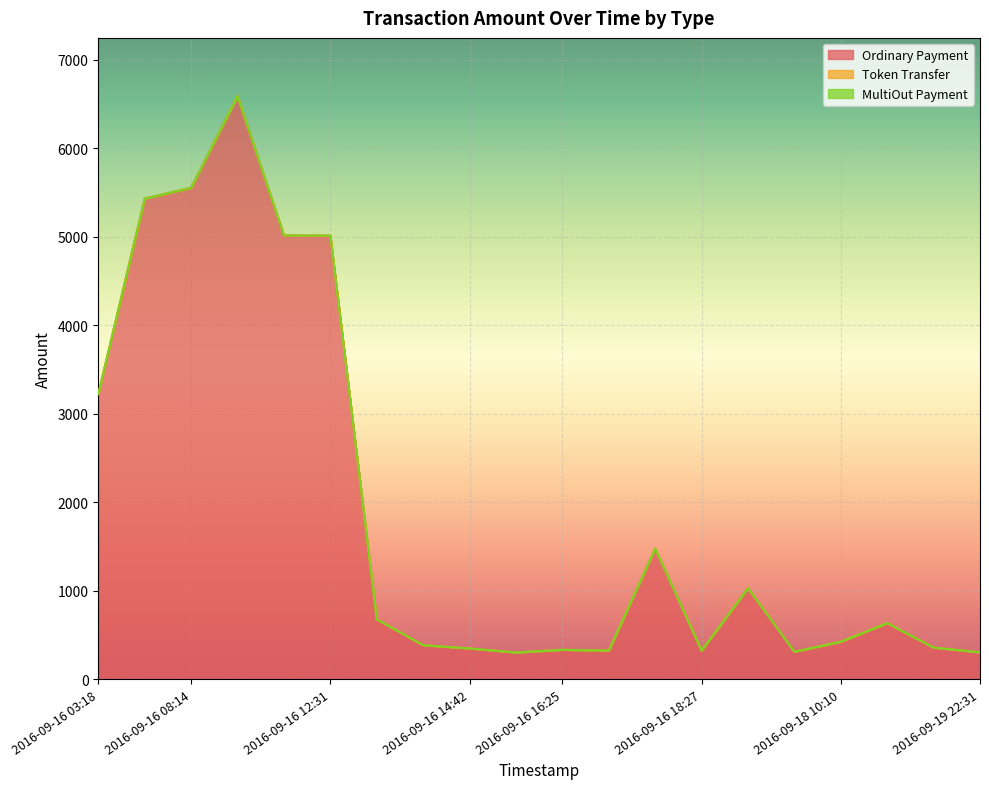

True or false: Ordinary Payment and Token Transfer intersect in this chart.

False